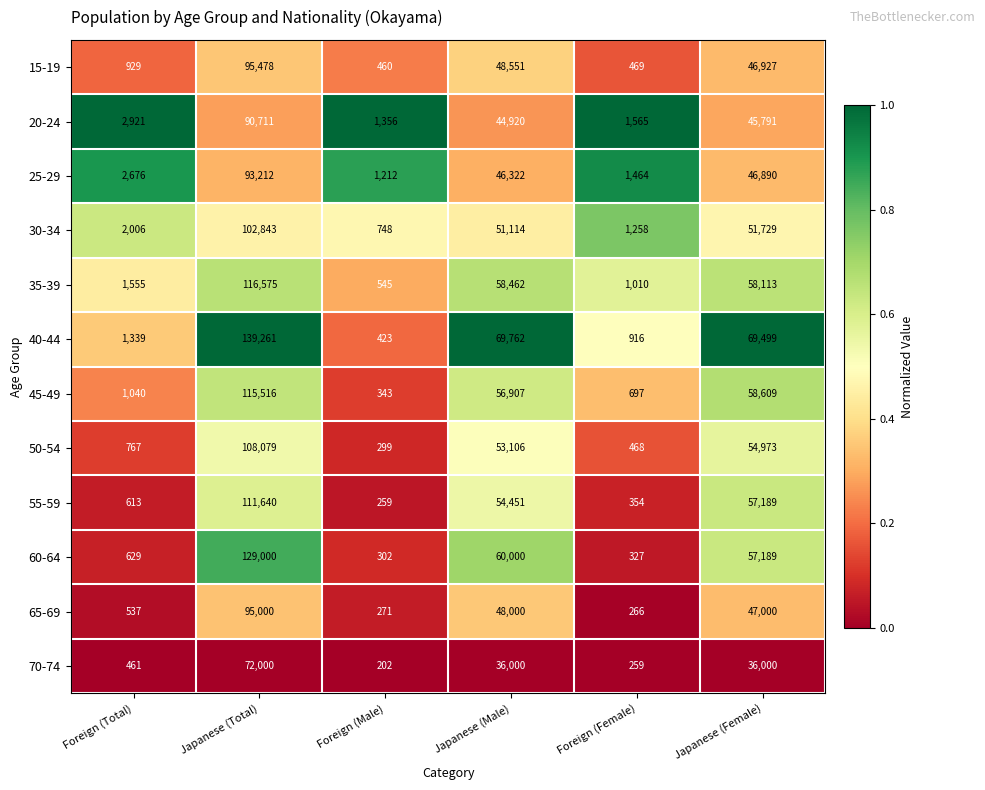

The 20-24 series shows 58143 at Japanese (Total). True or false?

False